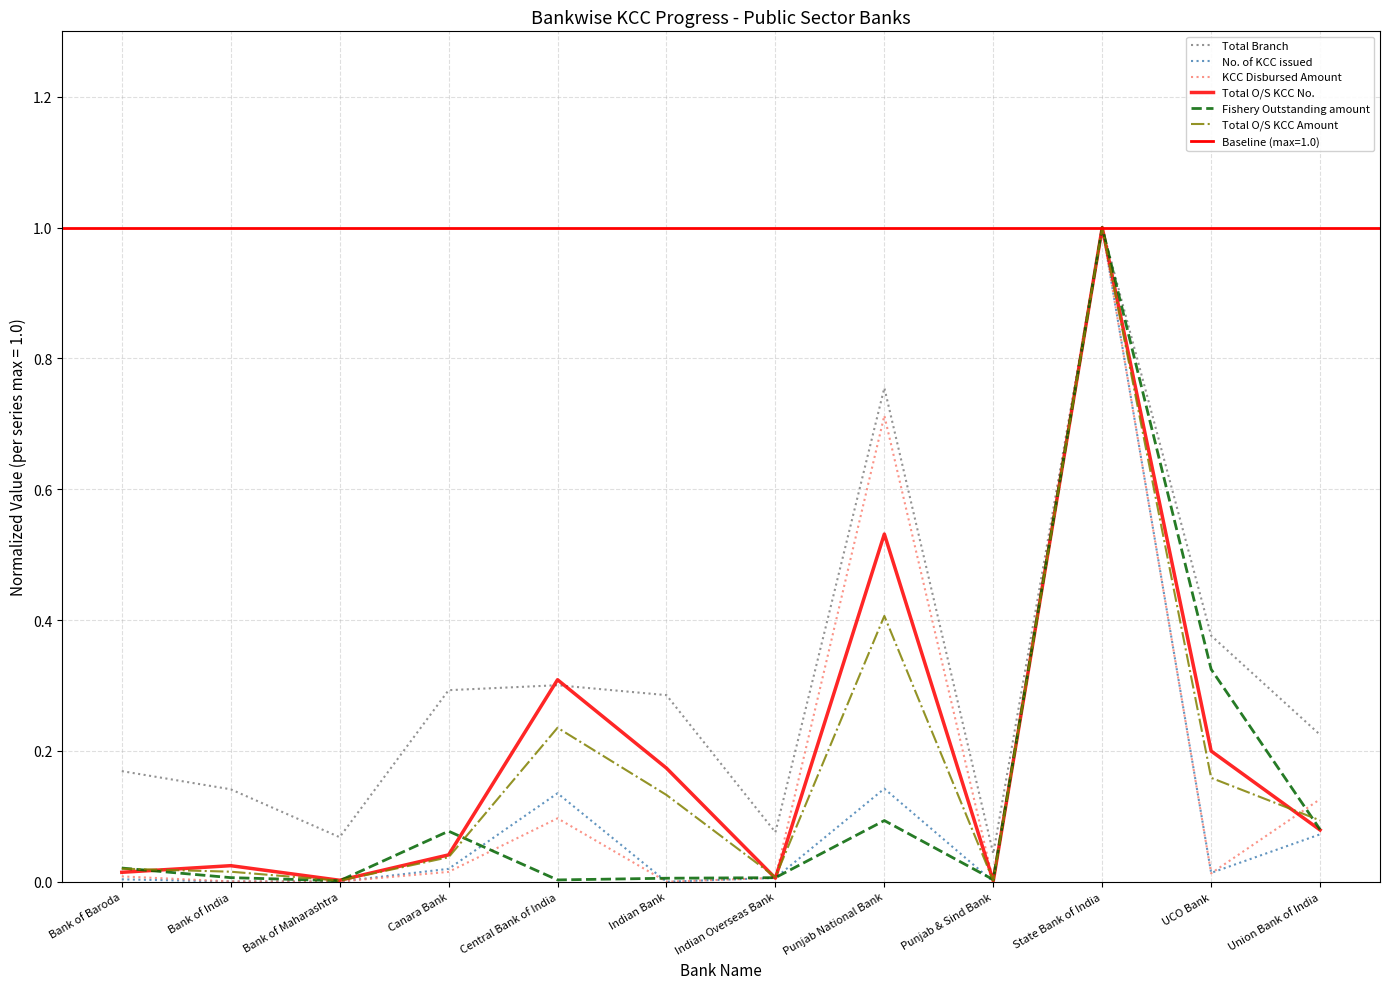

Which series ends up on top after the final intersection of Fishery Outstanding amount and Total O/S KCC No.?

Fishery Outstanding amount